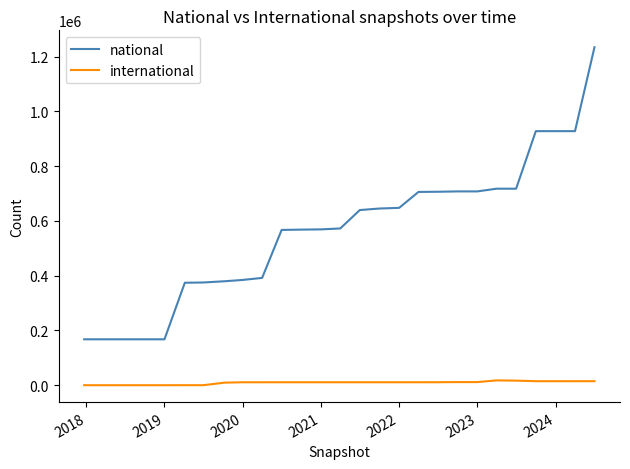

What is the greatest value displayed?

1234131